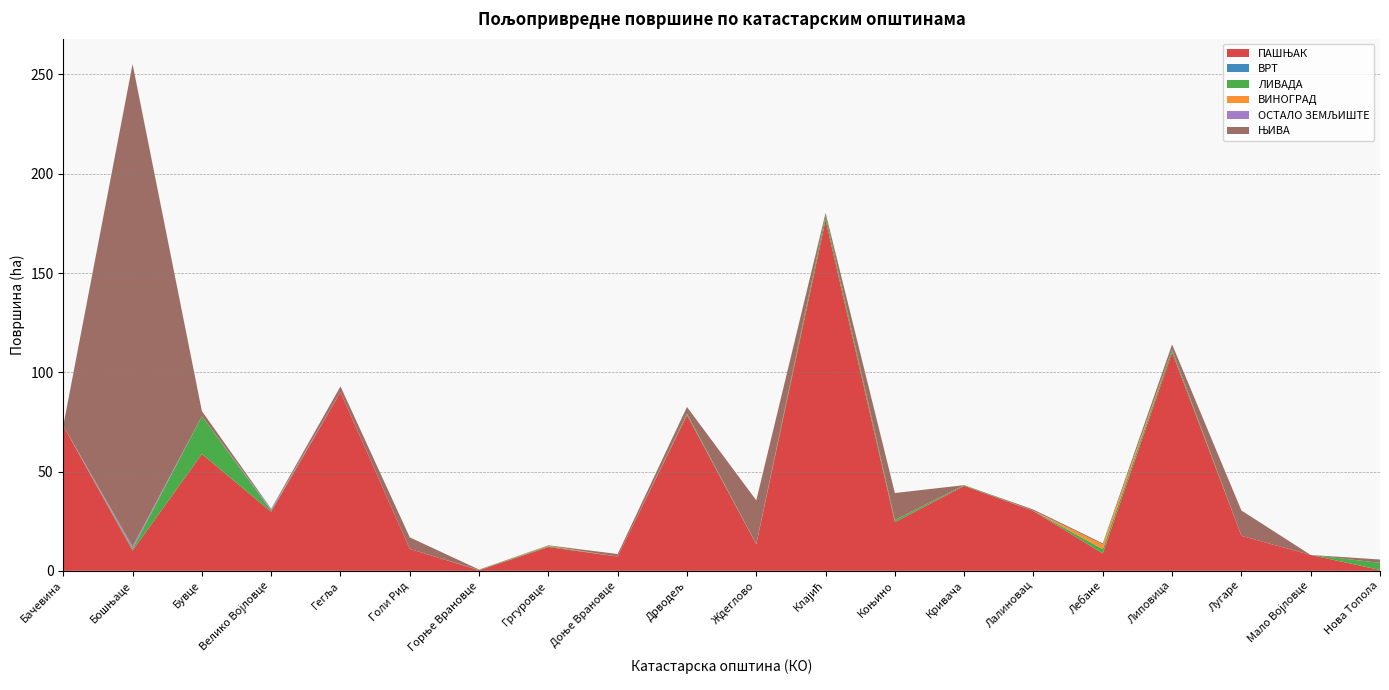

Reading left to right, transcribe all the data shown in this chart.

ПАШЊАК: 73.1	10.2	58.8	29.7	90.0	11.0	0.3	12.0	7.2	78.4	13.3	176.7	24.5	42.8	30.1	8.7	110.1	17.6	8.0	0.4
ВРТ: 0.0	0.0	0.0	0.0	0.0	0.0	0.0	0.0	0.0	0.0	0.0	0.0	0.0	0.0	0.0	0.0	0.0	0.0	0.0	0.0
ЛИВАДА: 0.0	0.9	19.1	0.6	0.1	0.0	0.1	0.4	0.0	0.8	0.2	2.2	1.1	0.4	0.1	2.2	1.4	0.0	0.0	3.6
ВИНОГРАД: 0.0	0.1	0.0	0.0	0.0	0.0	0.0	0.2	0.0	0.0	0.0	0.0	0.0	0.0	0.0	2.3	0.0	0.0	0.0	0.0
ОСТАЛО ЗЕМЉИШТЕ: 0.0	1.1	0.0	0.6	0.0	0.0	0.0	0.0	0.0	0.0	0.0	0.0	0.0	0.0	0.0	0.0	0.0	0.0	0.0	0.0
ЊИВА: 0.0	243.0	2.6	0.2	2.8	5.8	0.2	0.2	1.3	3.3	22.0	1.3	13.6	0.0	0.6	0.6	2.6	12.8	0.0	1.7